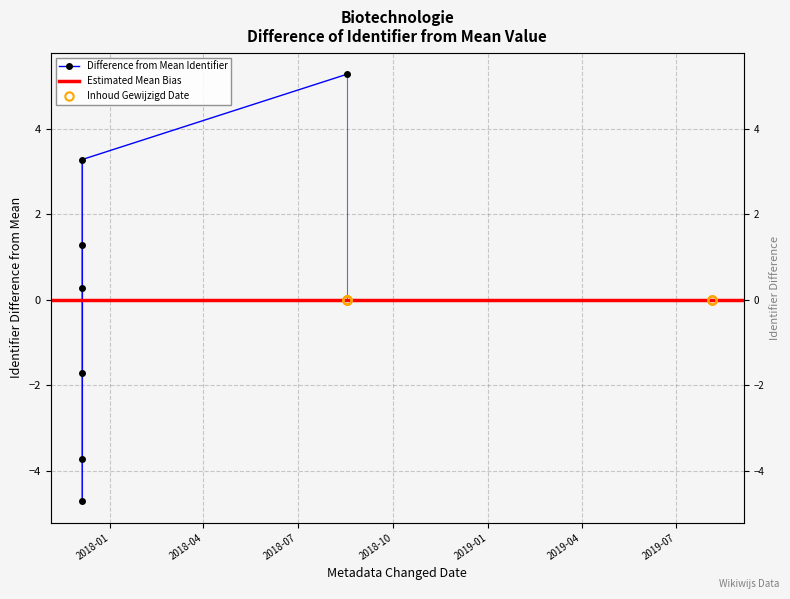

True or false: the data shows -2.1 at 2017-12-05.

False